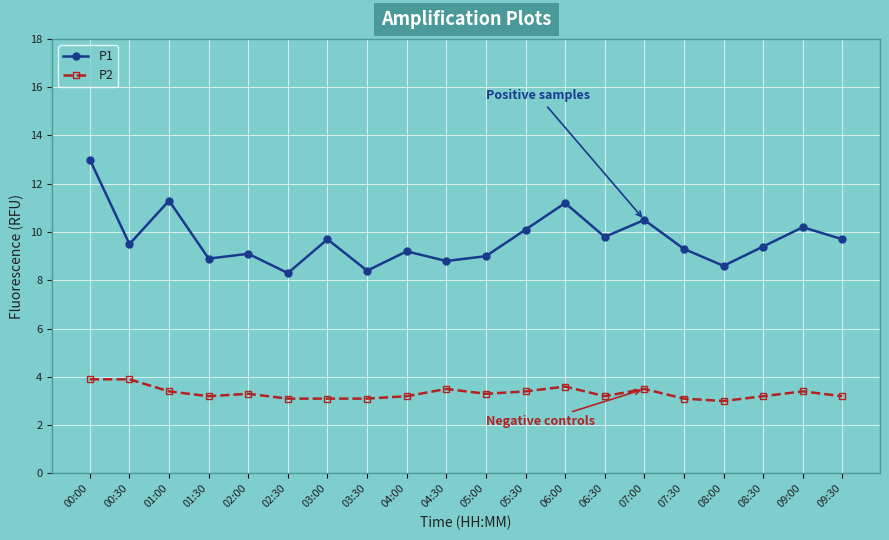

What is the total value across all series at 09:00?

13.6